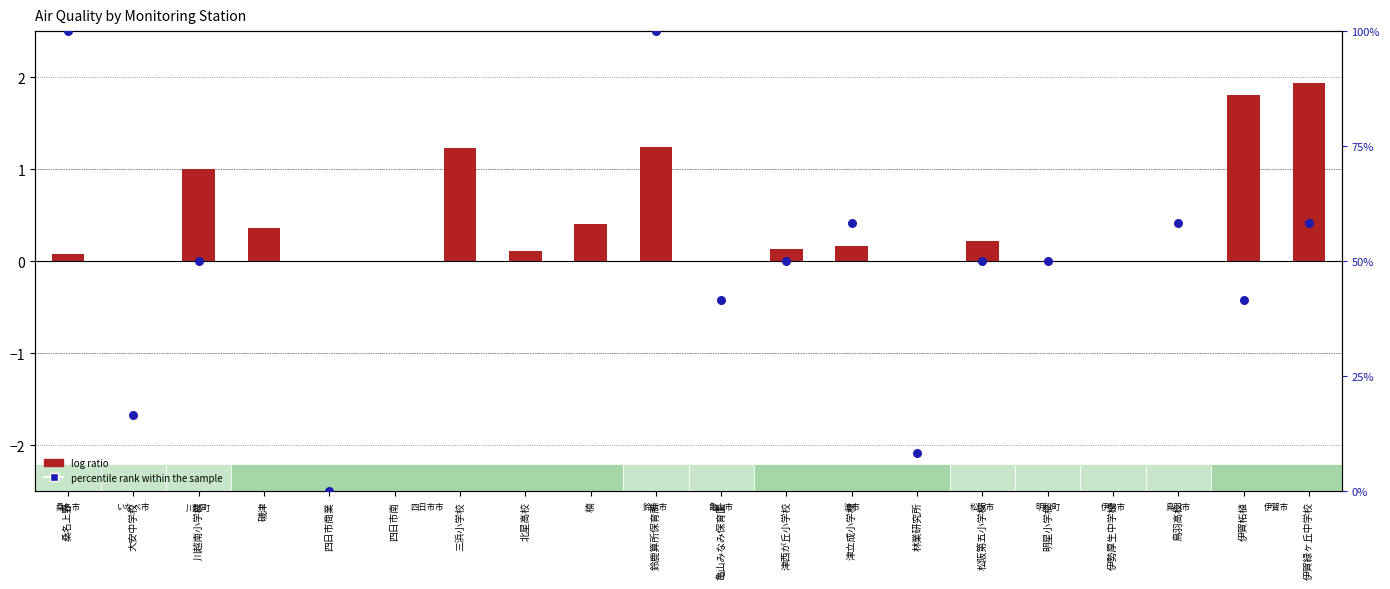

At which category is the sum across all series the highest?

鈴鹿算所保育所